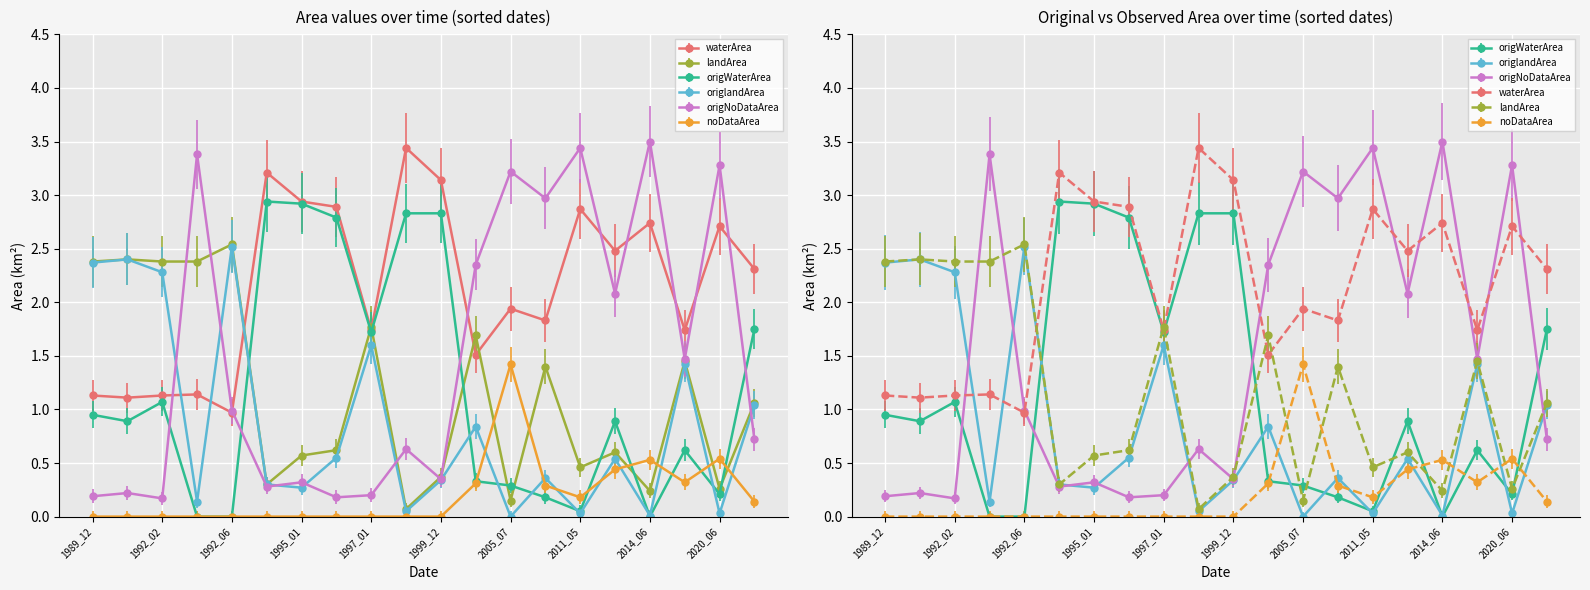

What value does the origWaterArea series have at 2011_05?

0.1